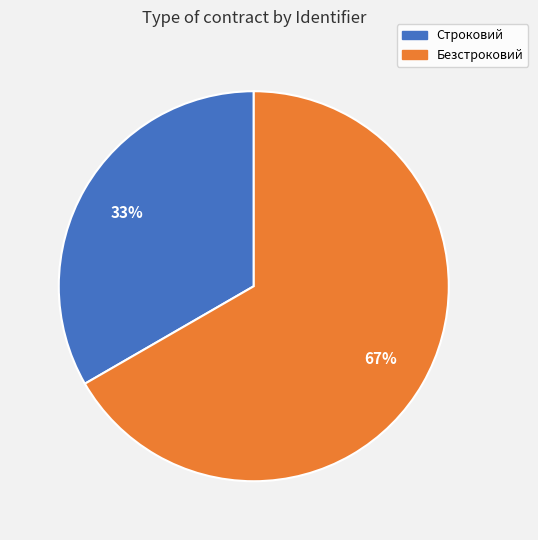

Which has a higher value, Безстроковий or Строковий?

Безстроковий